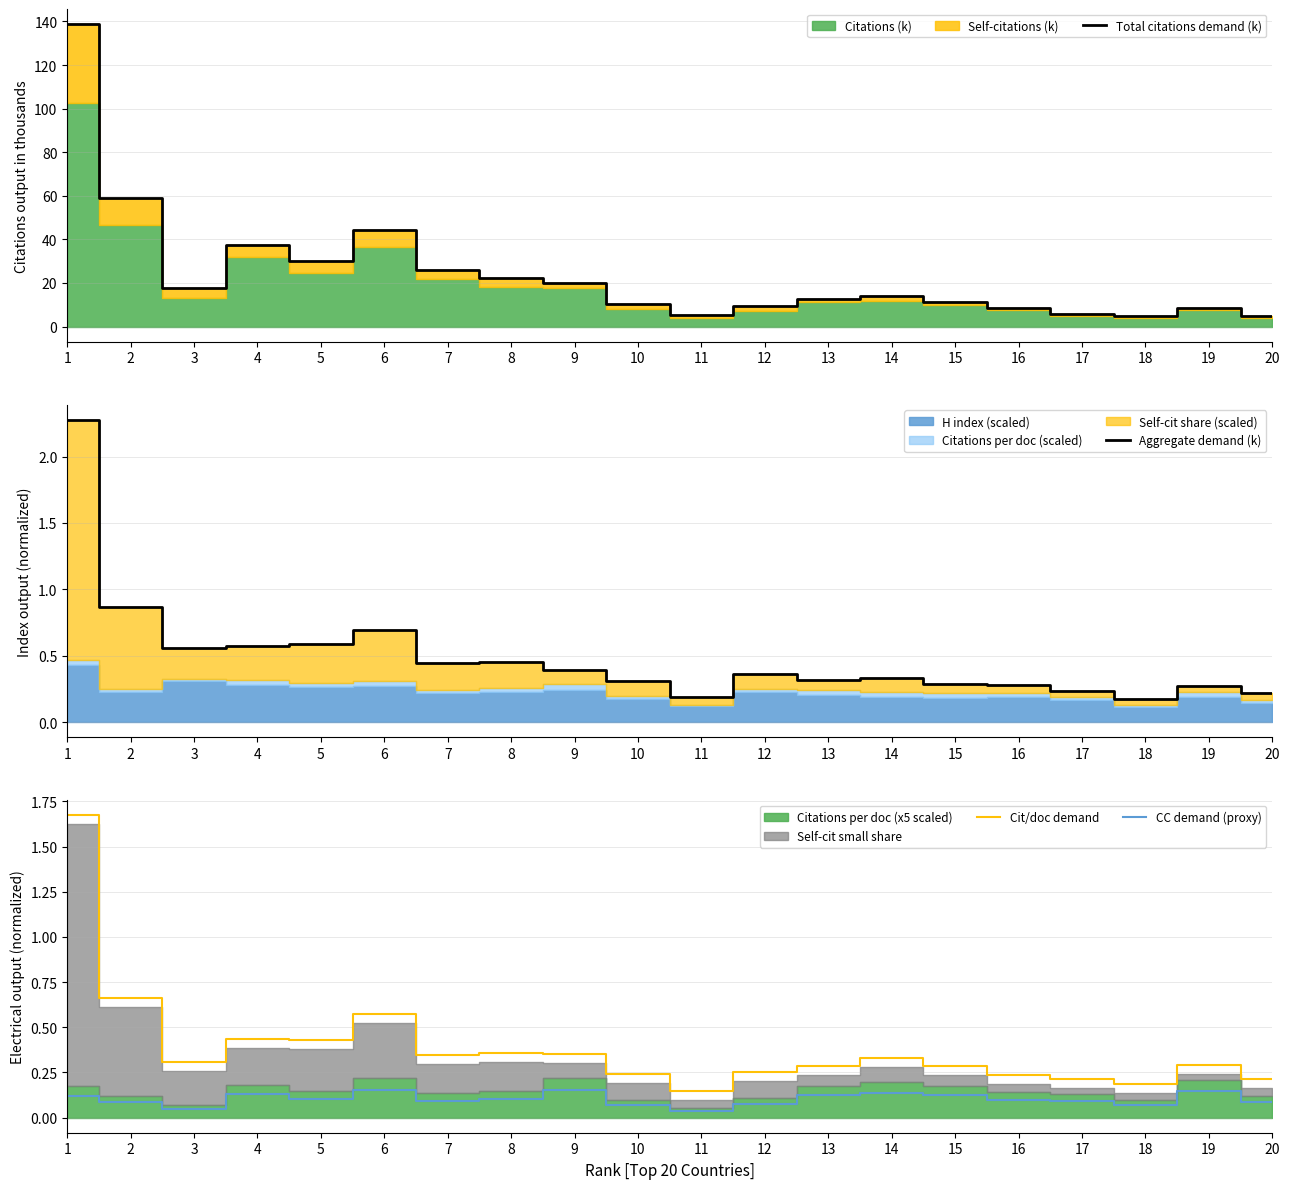

How many interior local peaks does the Cit/doc demand series have?

5